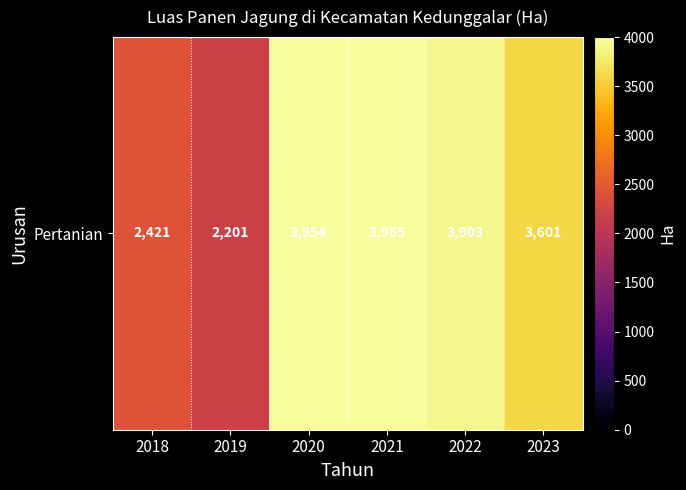

What is the change in value from 2019 to 2021?

+1764